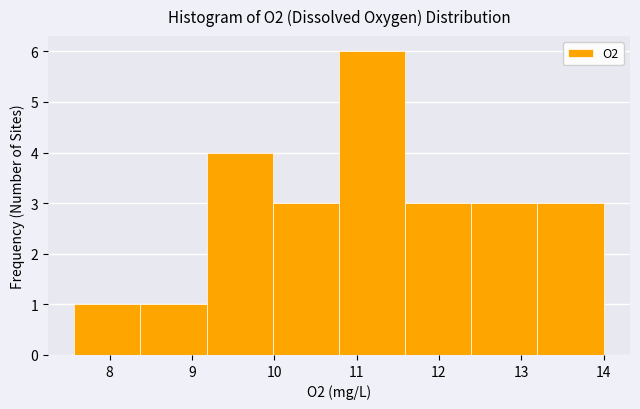

Reading left to right, transcribe this chart: for each bar, give the range it covers on the x-axis and its height. Neither the bar edges nor the heights are printed on the chart, so give them approximately, as read against the axes.

7.6 to 8.4: 1
8.4 to 9.2: 1
9.2 to 10.0: 4
10.0 to 10.8: 3
10.8 to 11.6: 6
11.6 to 12.4: 3
12.4 to 13.2: 3
13.2 to 14.0: 3